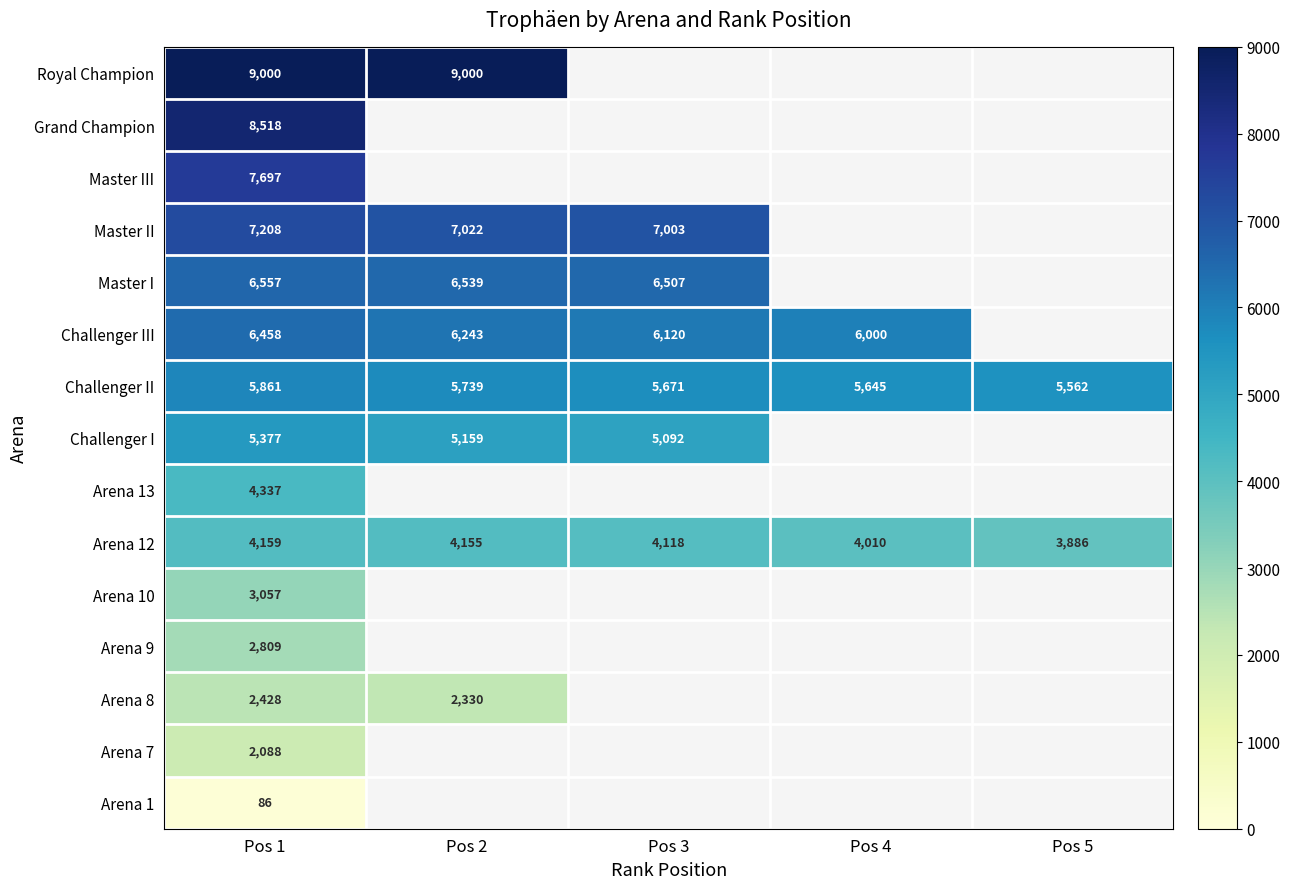

What is the difference between the highest and lowest values at Pos 1?

8914